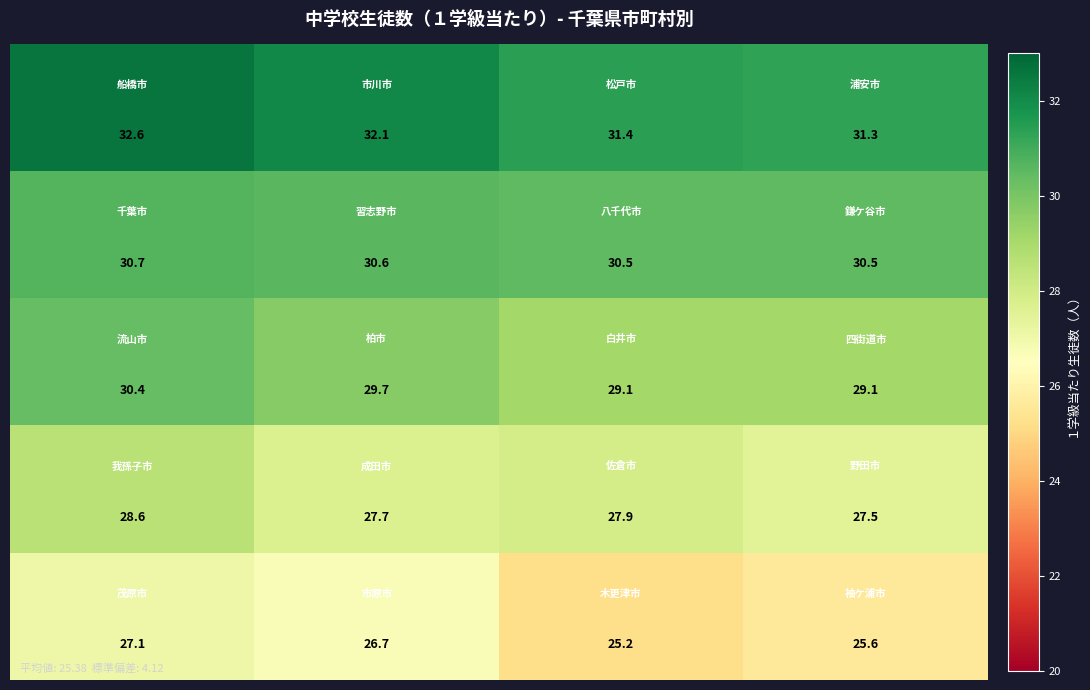

At how many categories does at least one series exceed 31?

4